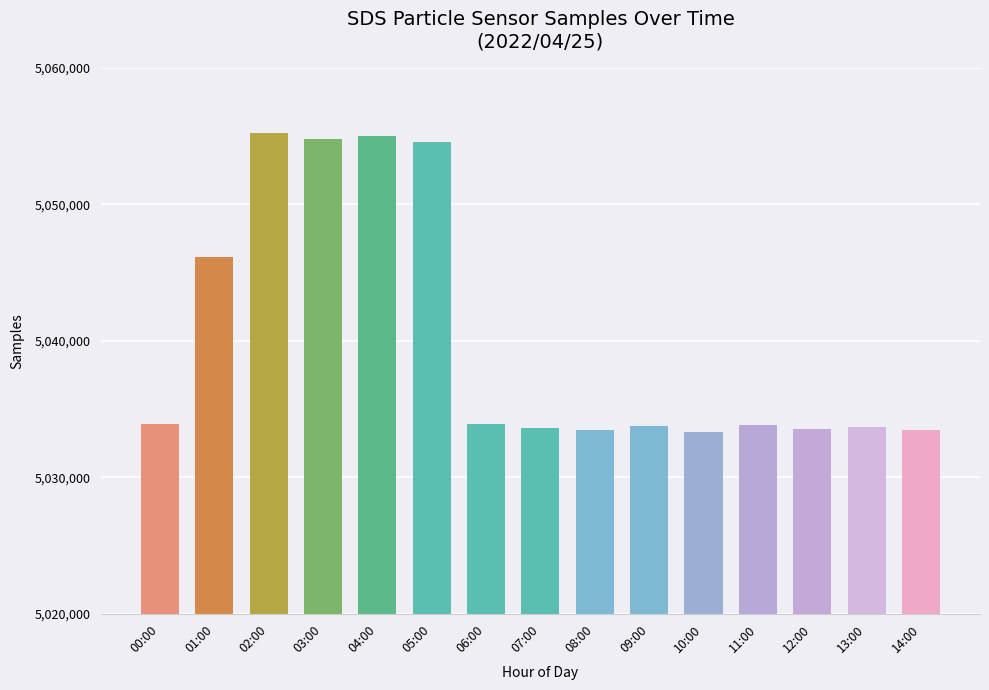

Is it true that the value at 01:00 is 1274450?

False